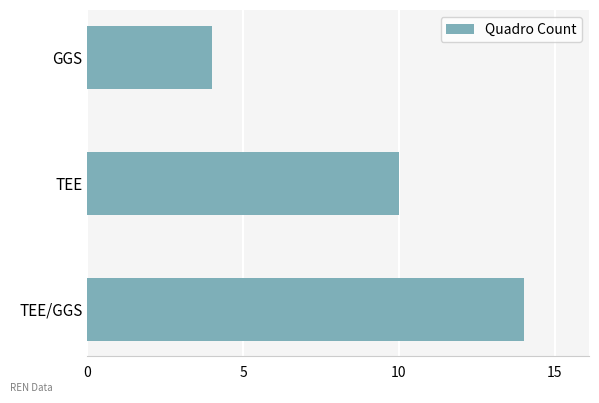

Rank the categories by value from lowest to highest.

GGS, TEE, TEE/GGS